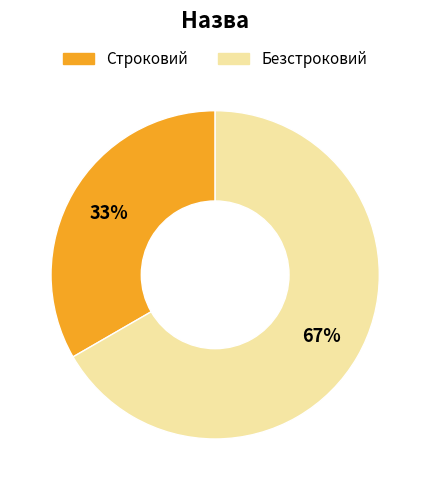

Combined, do Безстроковий and Строковий account for over 50%?

Yes